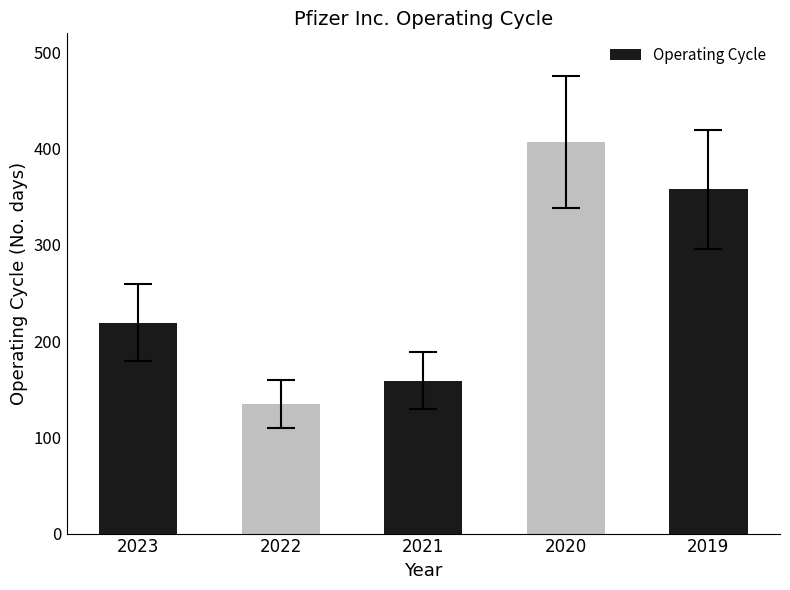

Reading left to right, transcribe all the data shown in this chart.

219	135	159	407	358